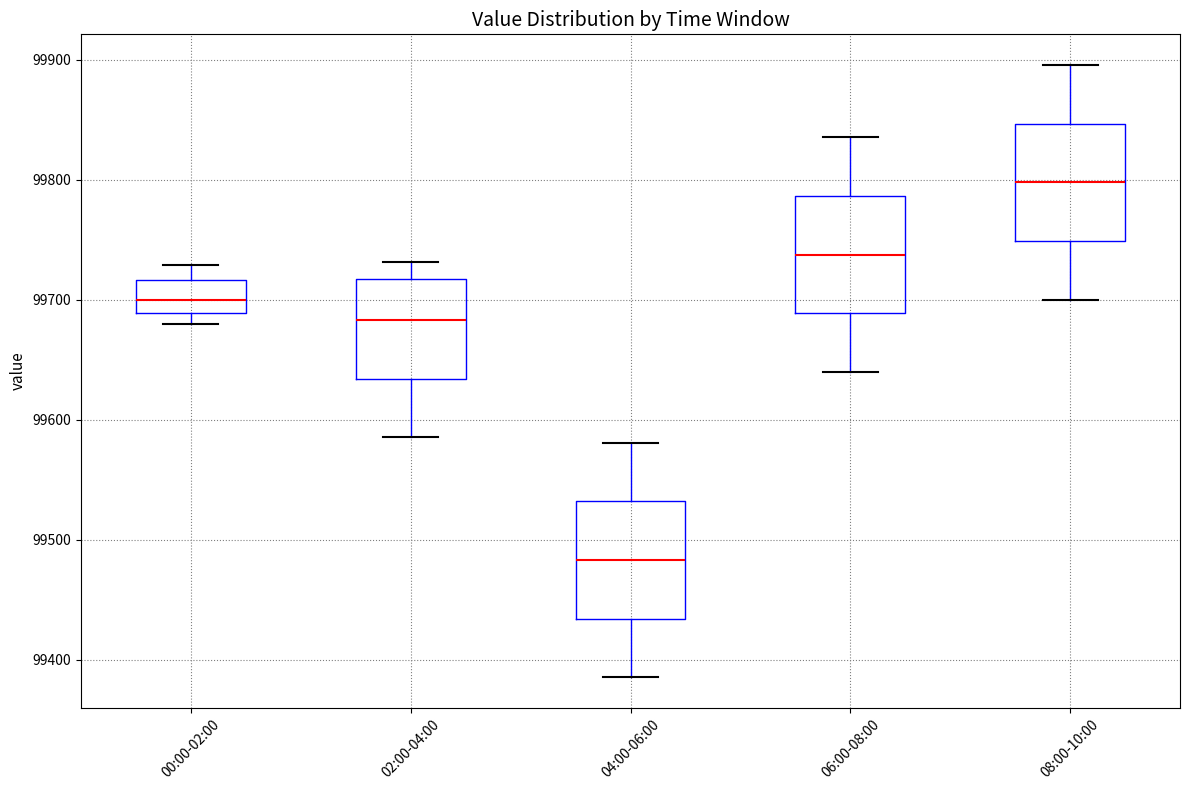

Which box's median line is the highest?

08:00-10:00